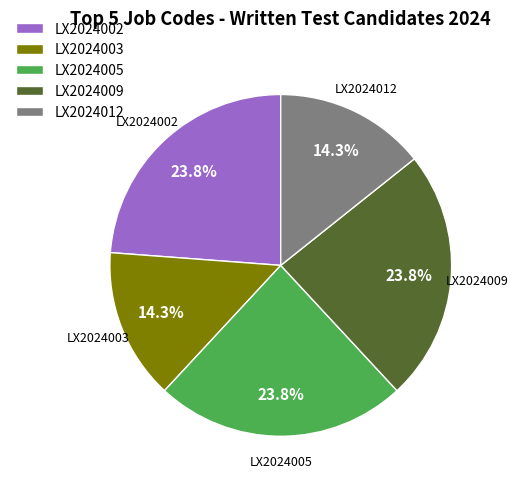

To the nearest percent, what is the combined percentage of LX2024002 and LX2024005?

48%